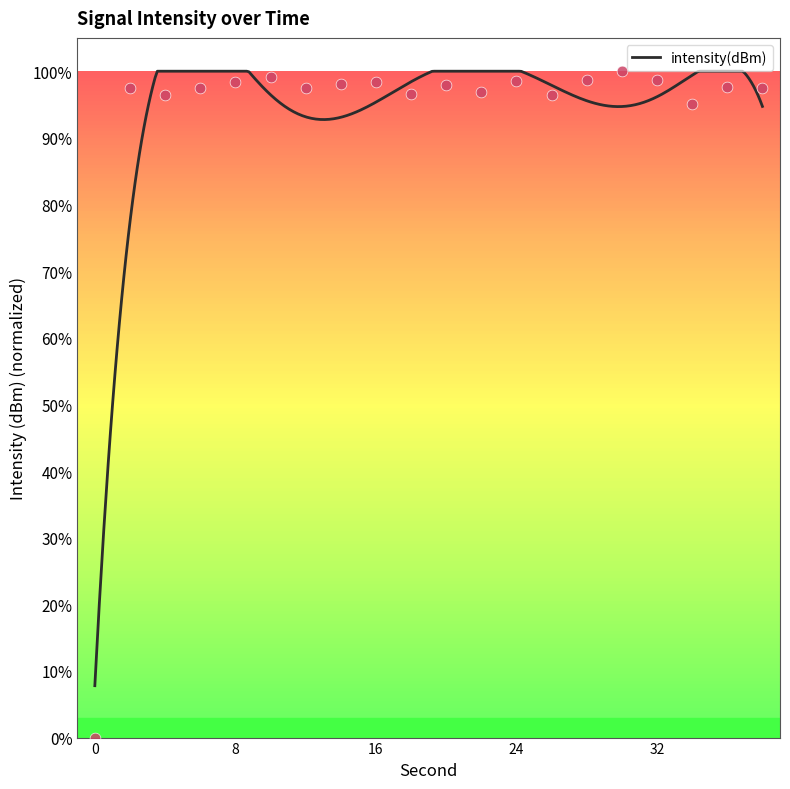

Approximately how many times larger is the value at 24 compared to 36?

1.0